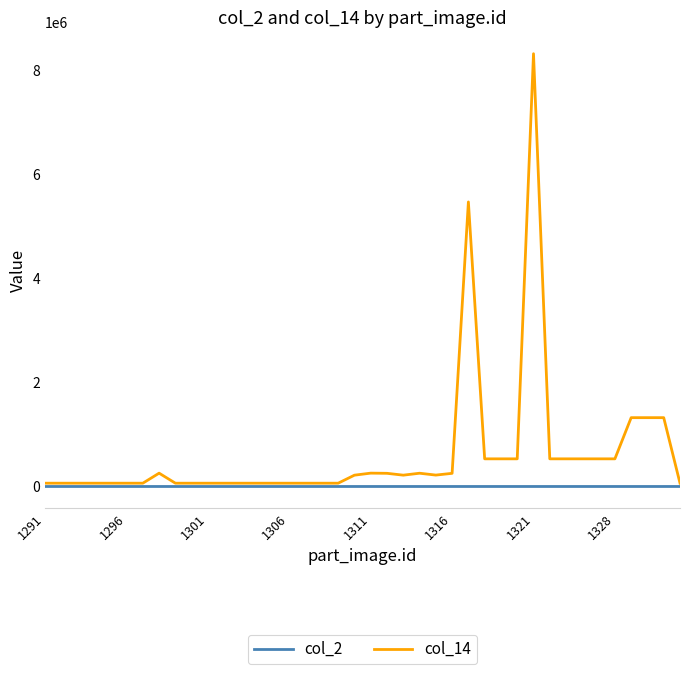

What is the maximum value for col_14?

8322920